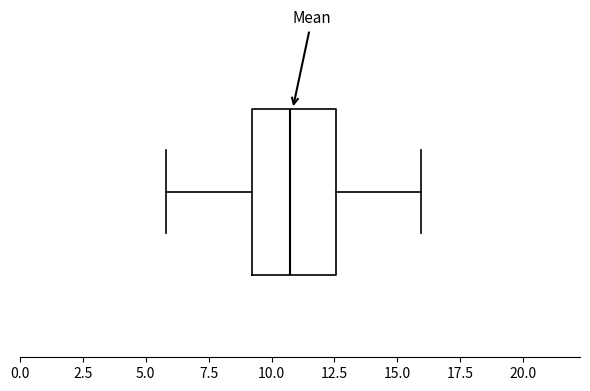

Transcribe this box plot: give where the median line is, the range the box spans, and where the two whiskers end, as read against the x-axis. The values are not printed on the chart, so give them approximately, as read against the axis.

median 11.0, box 9.0 to 12.5, whiskers 6.0 to 16.0